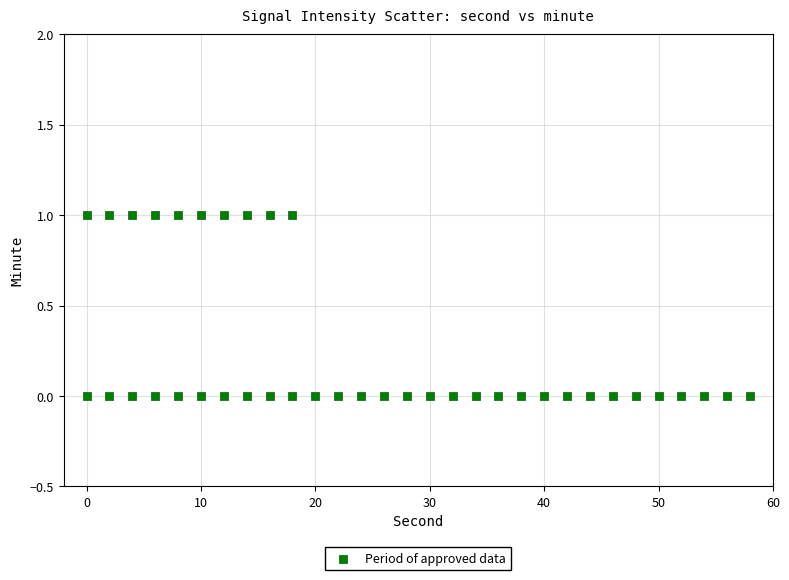

What is the range of X values (max minus min)?

58